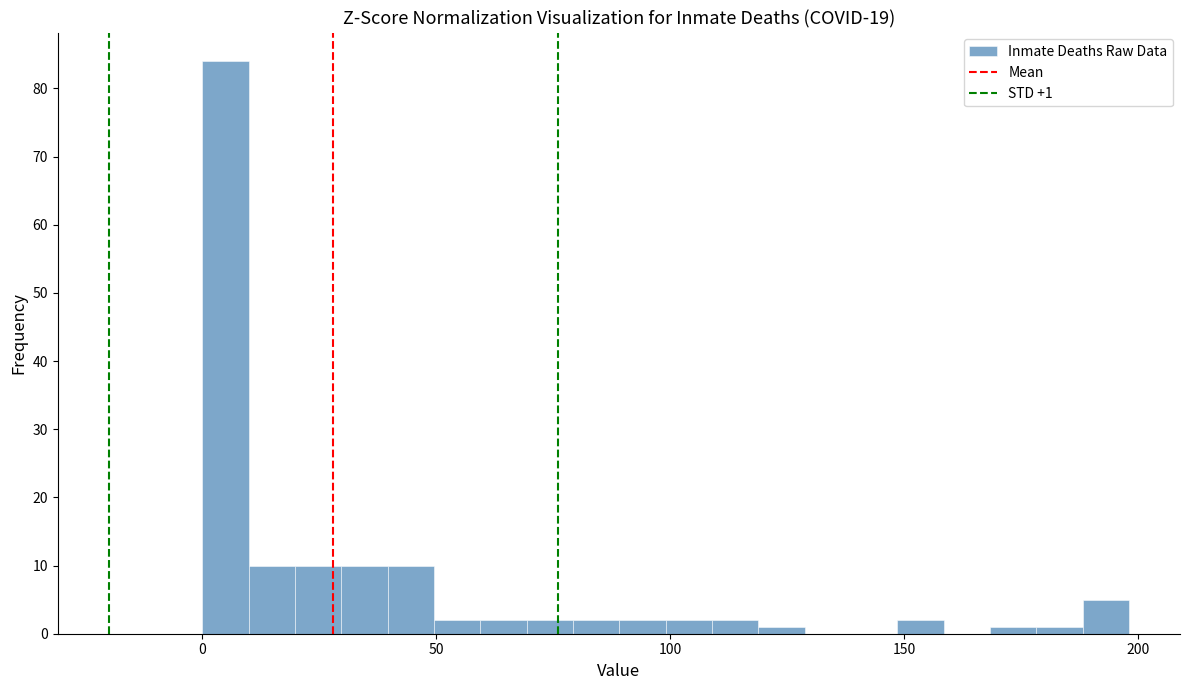

Around what value on the x-axis is the tallest bar? Give the approximate position of its centre, as read against the axis.

5